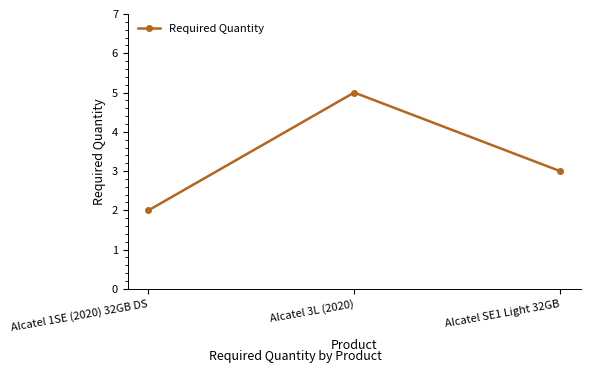

At which category does the chart reach its minimum across all series?

Alcatel 1SE (2020) 32GB DS